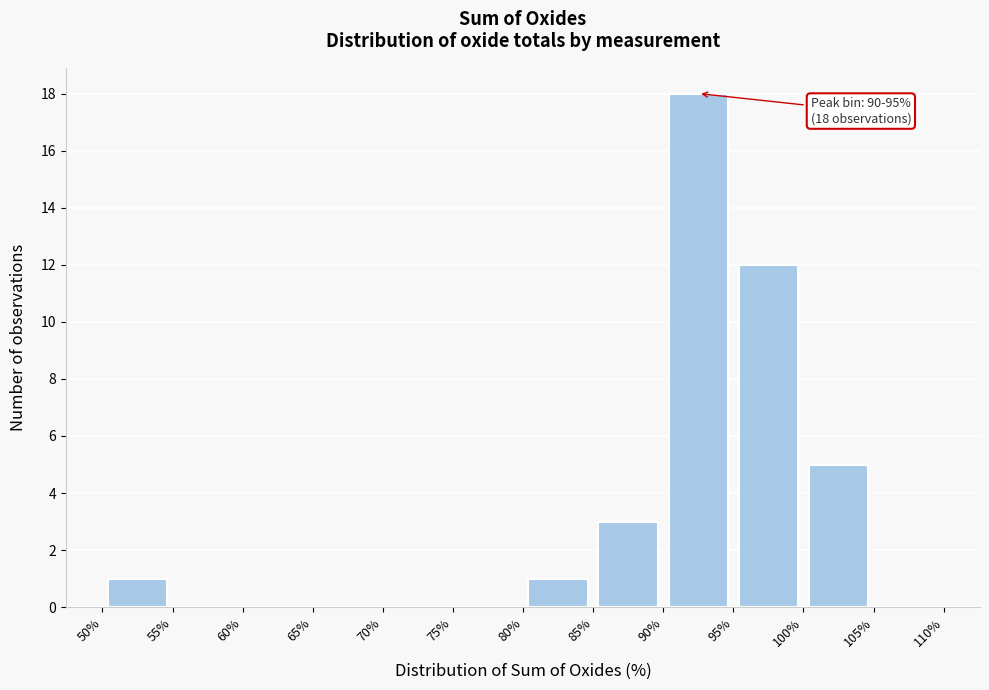

Over which range of the x-axis is the bar tallest?

90% to 95%